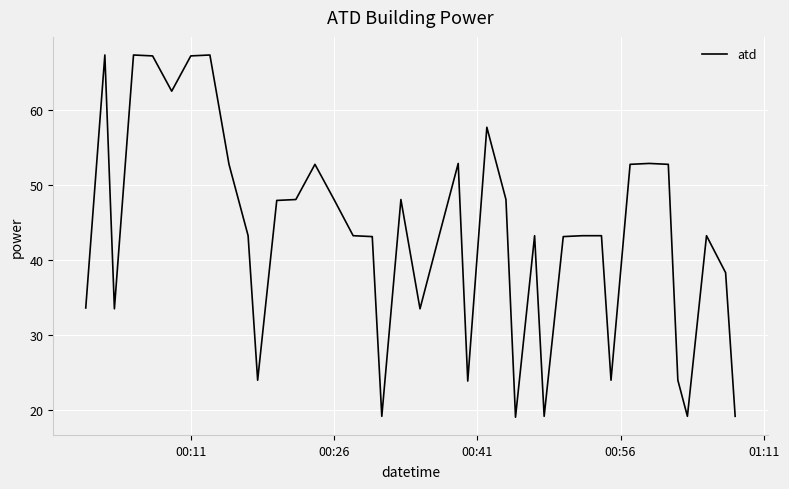

Count the number of categories in the chart.

40